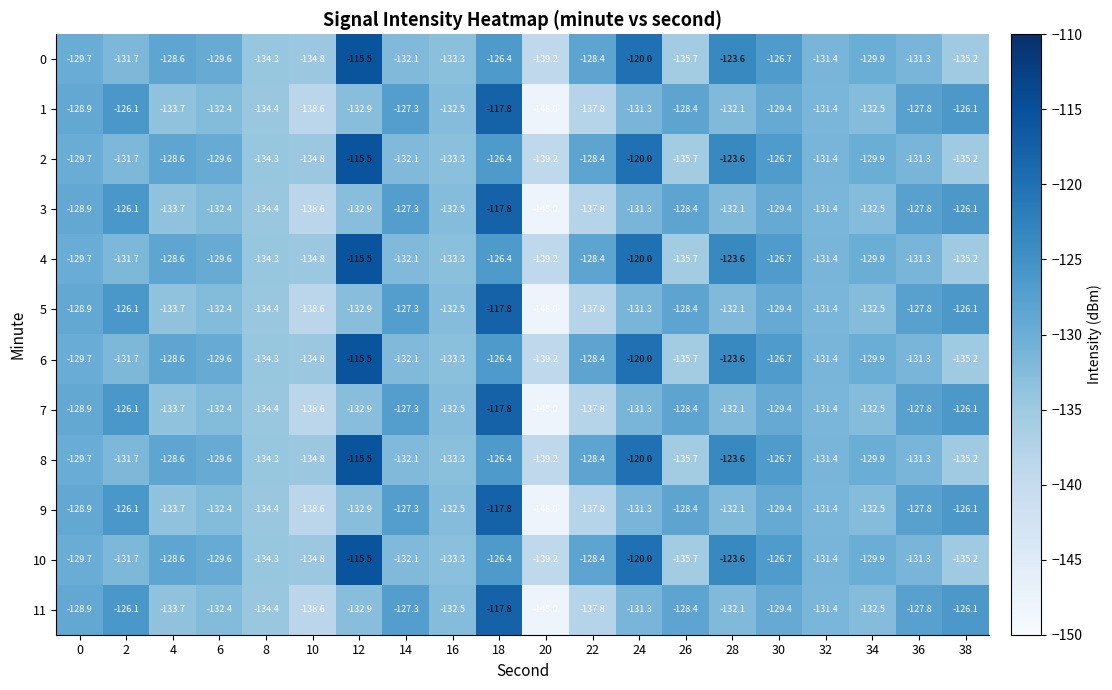

What is the spread (max minus min) of values at 10?

3.8